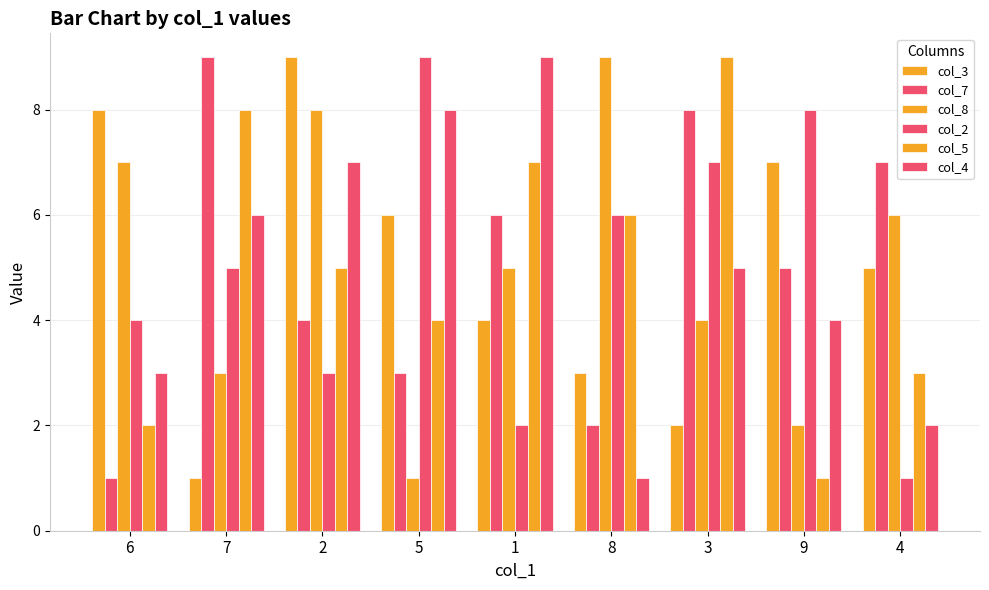

Count the number of categories in the chart.

9